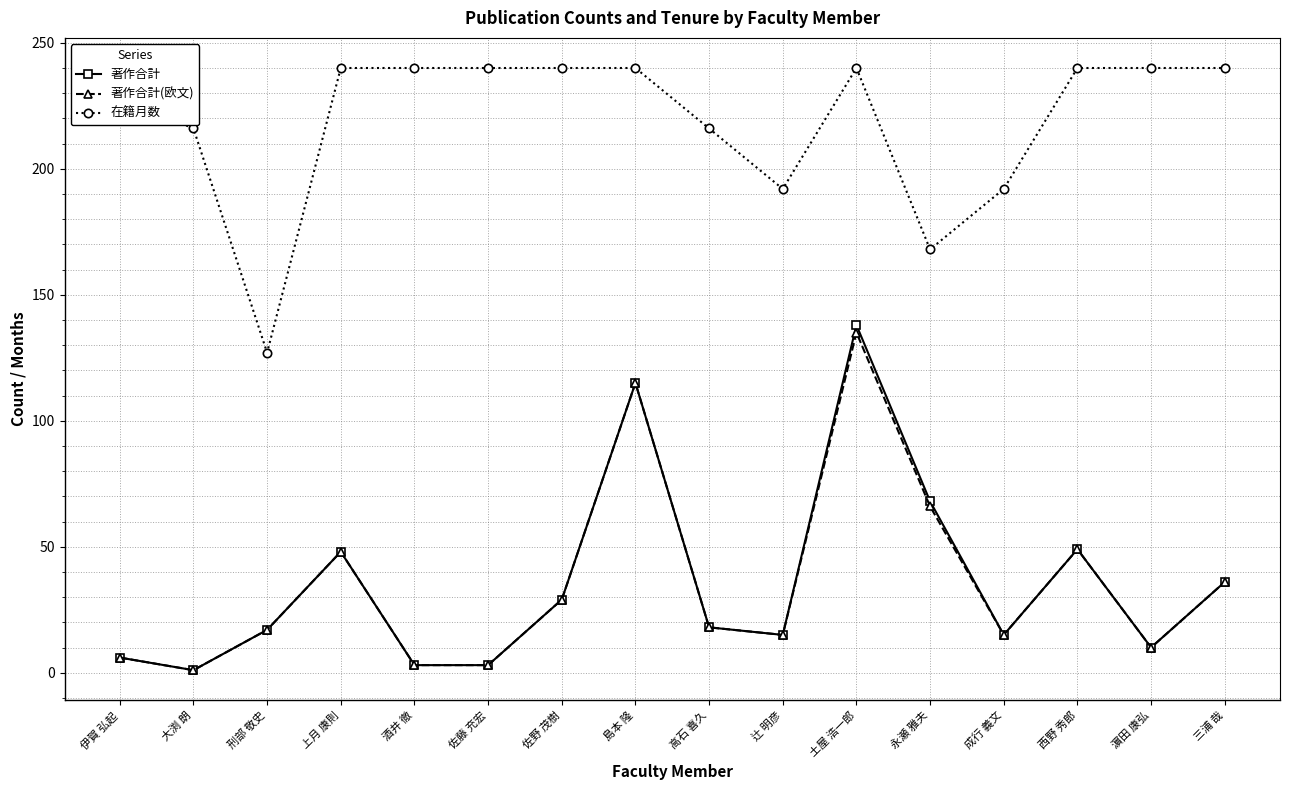

How many interior local peaks does the 著作合計 series have?

4